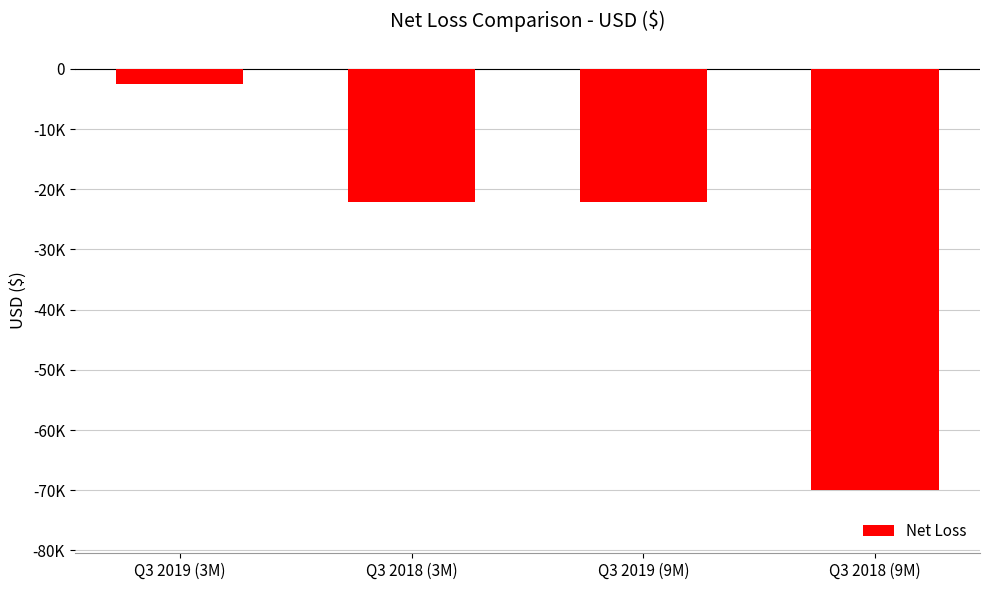

Reading left to right, list all the values displayed in this chart.

Q3 2019 (3M)=-2584	Q3 2018 (3M)=-22049	Q3 2019 (9M)=-22186	Q3 2018 (9M)=-69968